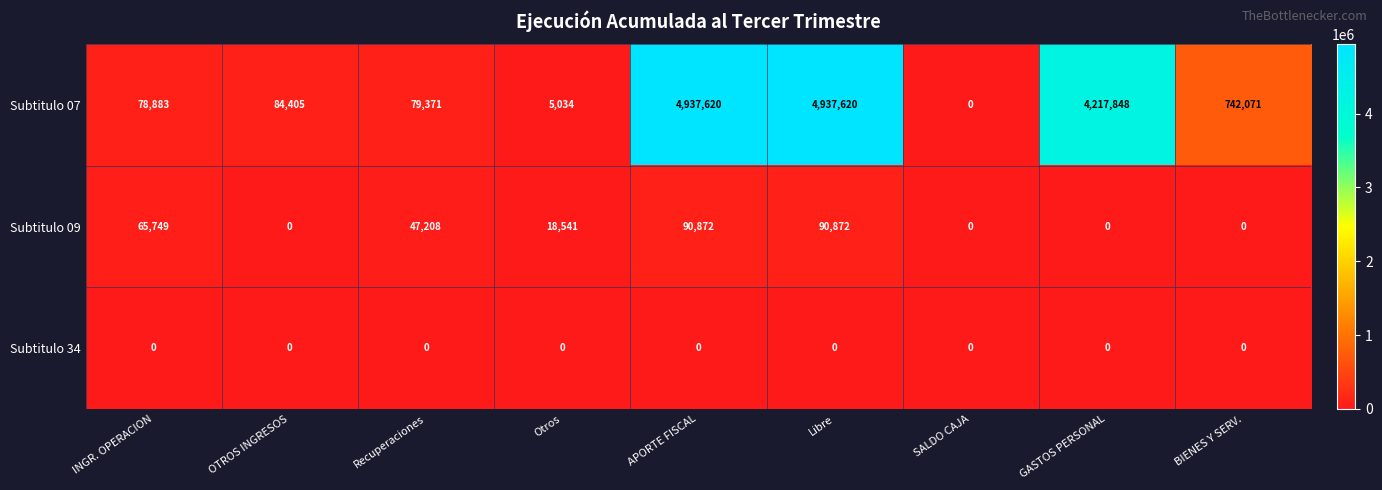

At which label does Subtitulo 07 reach its minimum?

SALDO CAJA